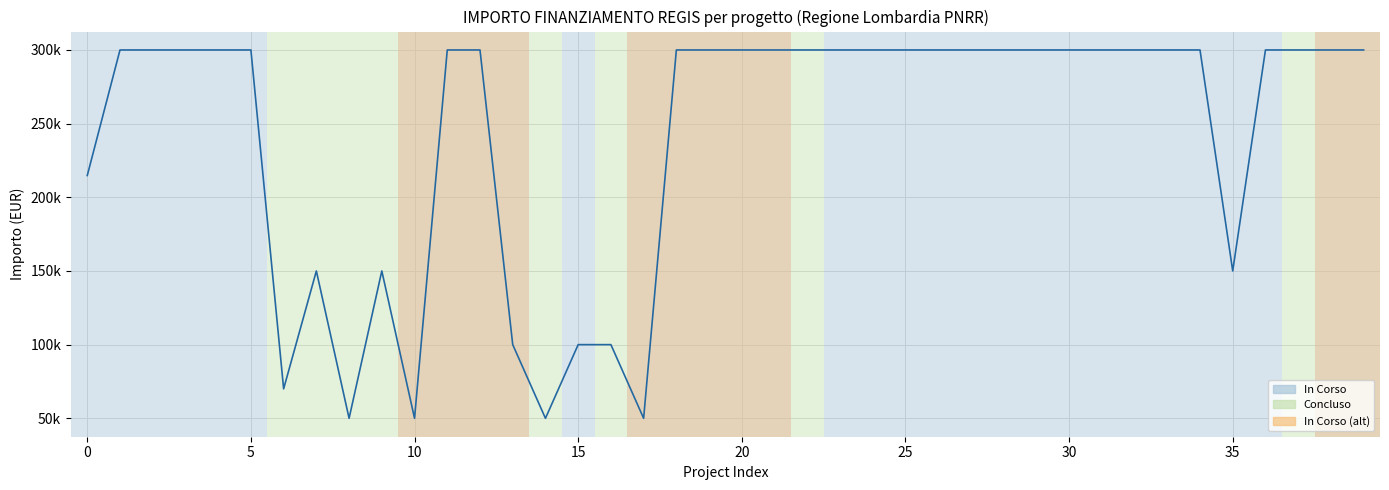

At which category does the chart reach its peak across all series?

5